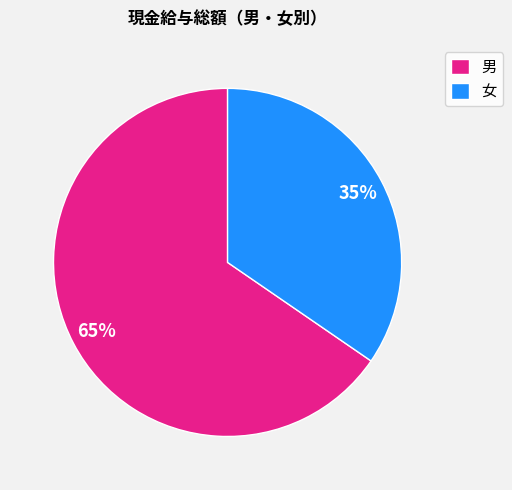

To the nearest percent, what is the average slice percentage?

50%